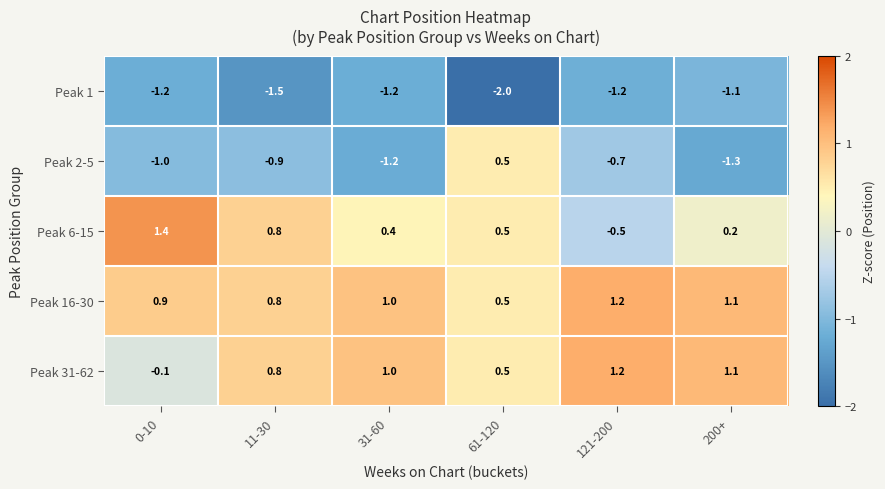

The value of Peak 6-15 at 31-60 is 0.6. True or false?

False